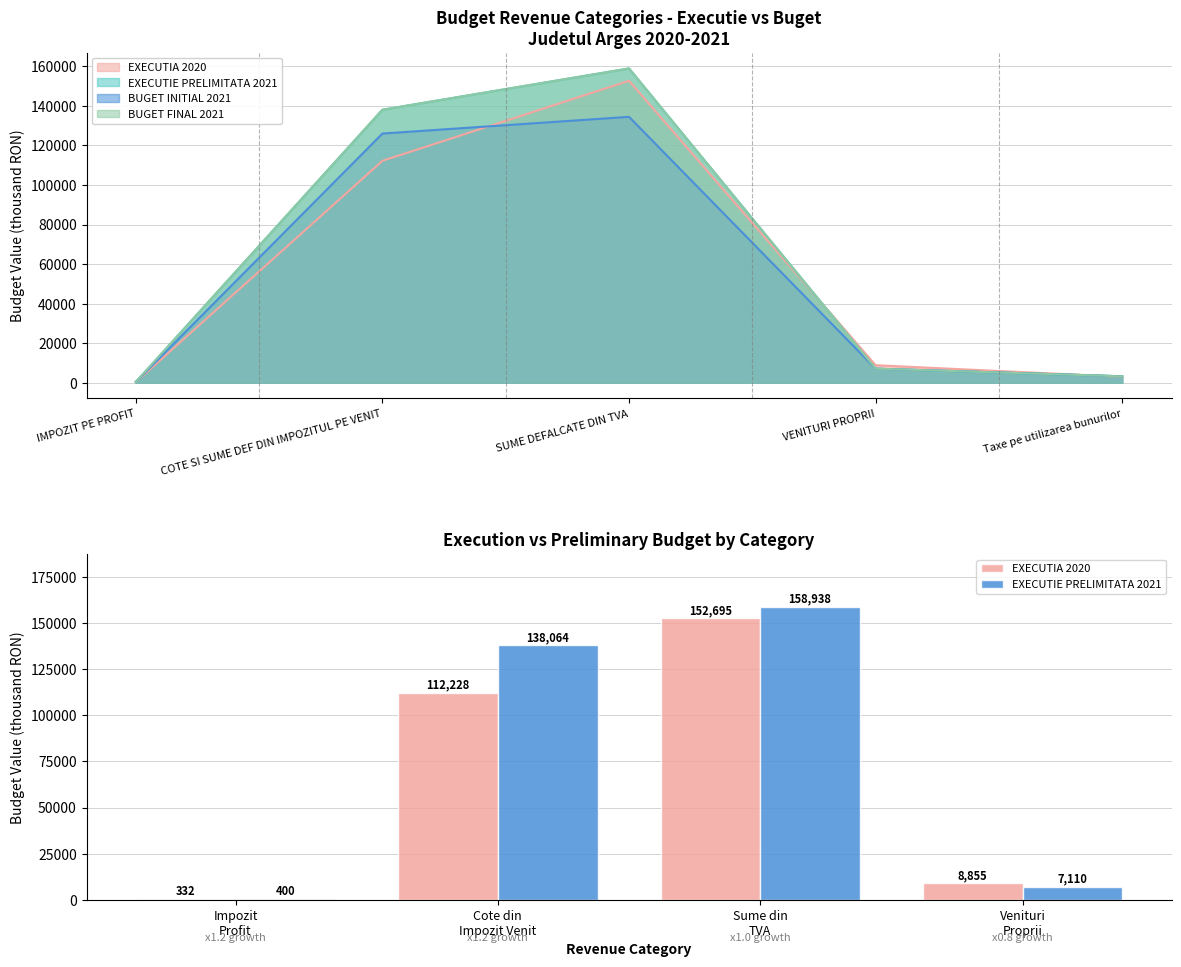

What is the maximum value shown in the chart?

158938.0